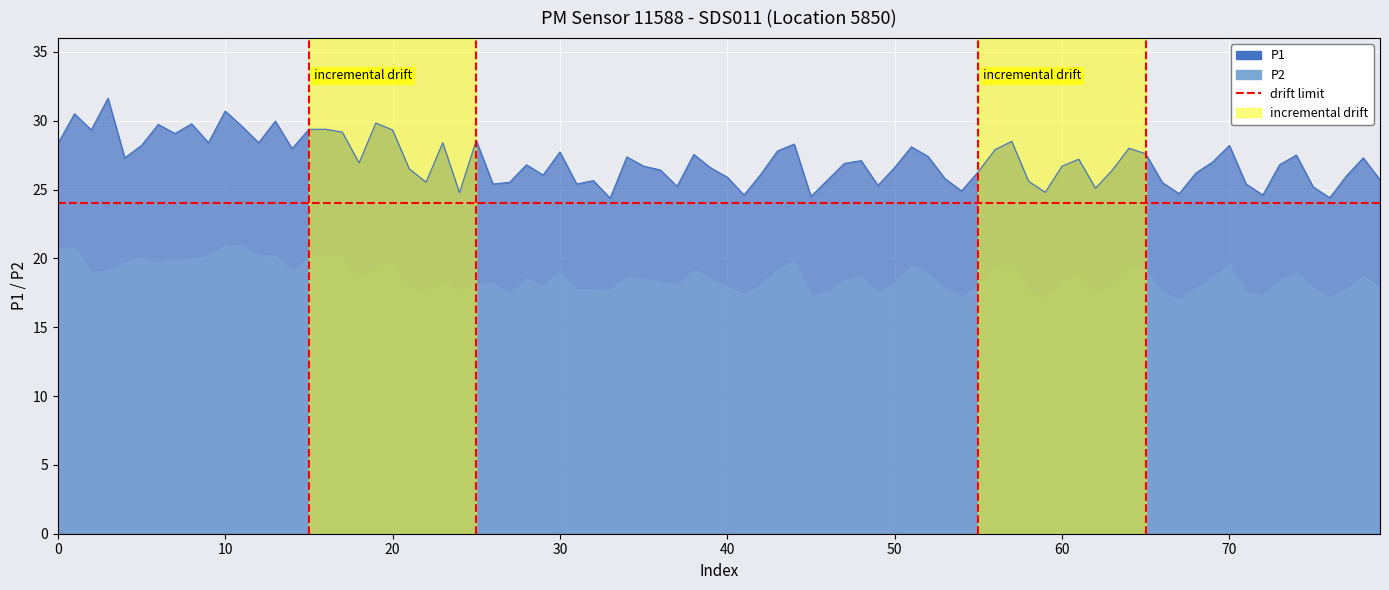

Which has a higher value, 10 or 0?

10